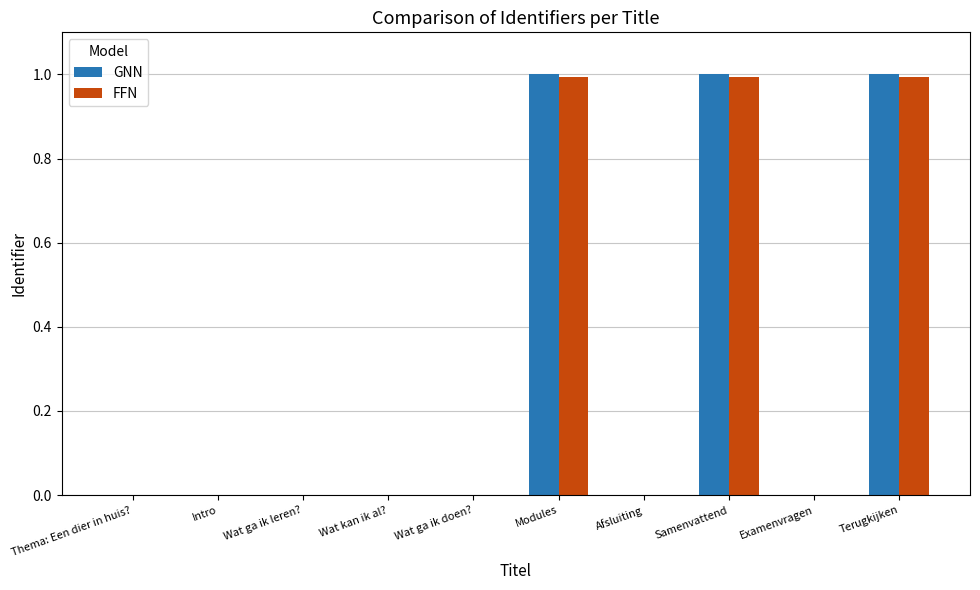

What is the maximum value for FFN?

1.0